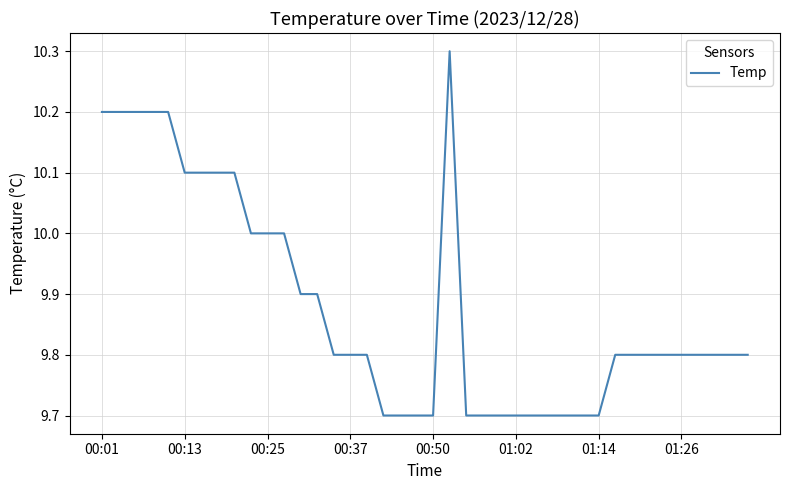

What is the difference between the maximum and minimum values?

0.6